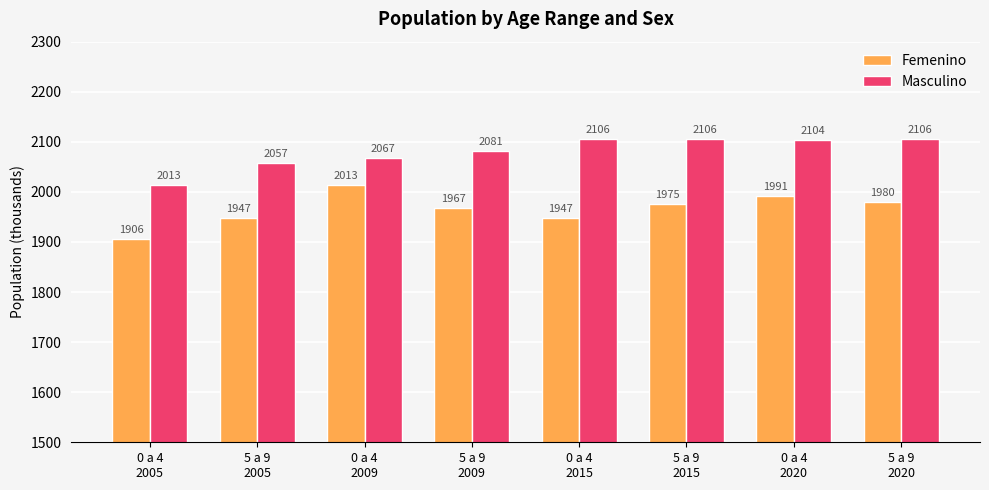

Which series has the largest range (max minus min)?

Femenino